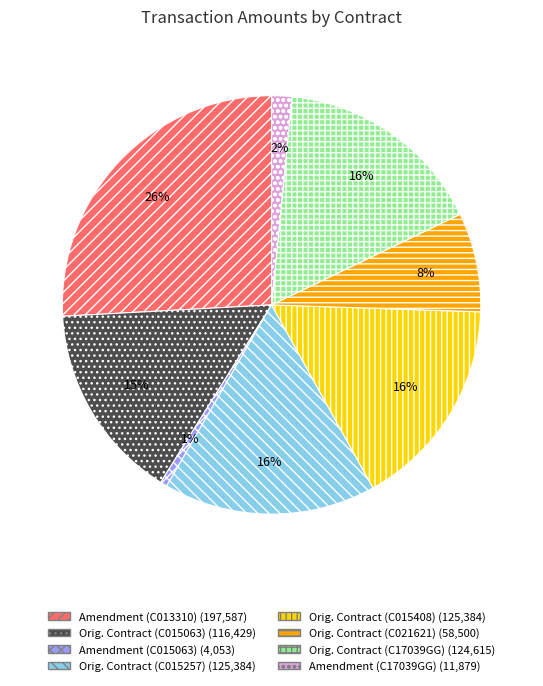

To the nearest percent, what is the average slice percentage?

12%